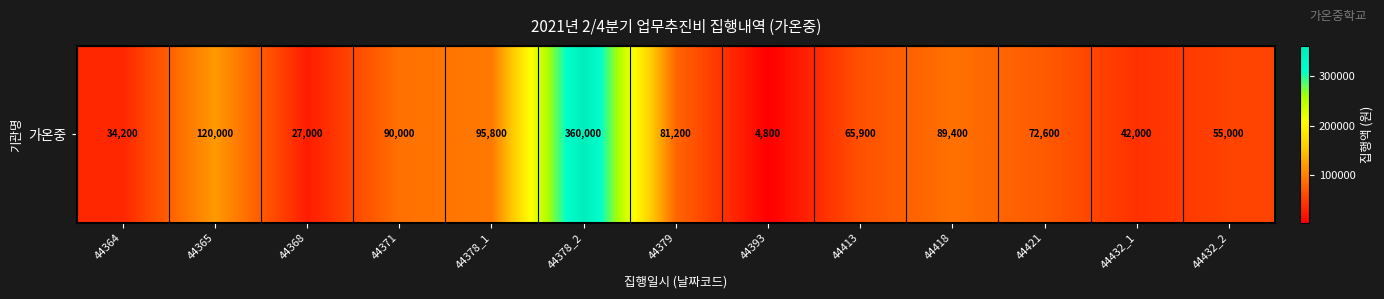

What is the difference between the values at 44379 and 44364?

47000